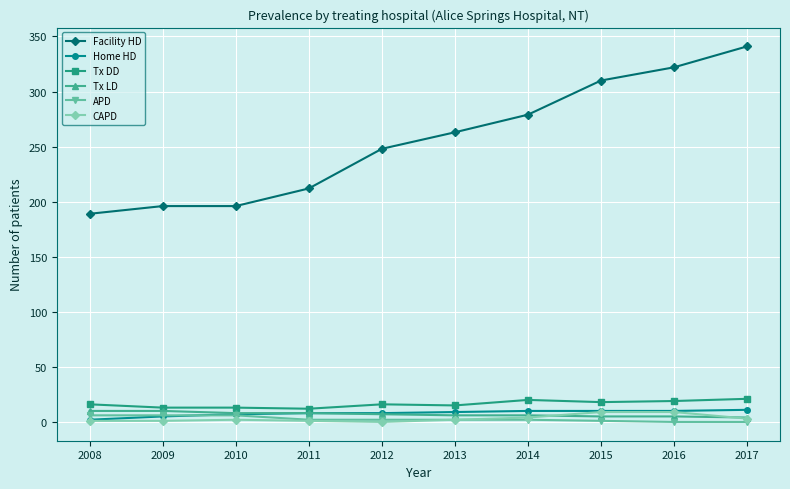

Which category has the highest value in the Facility HD series?

2017